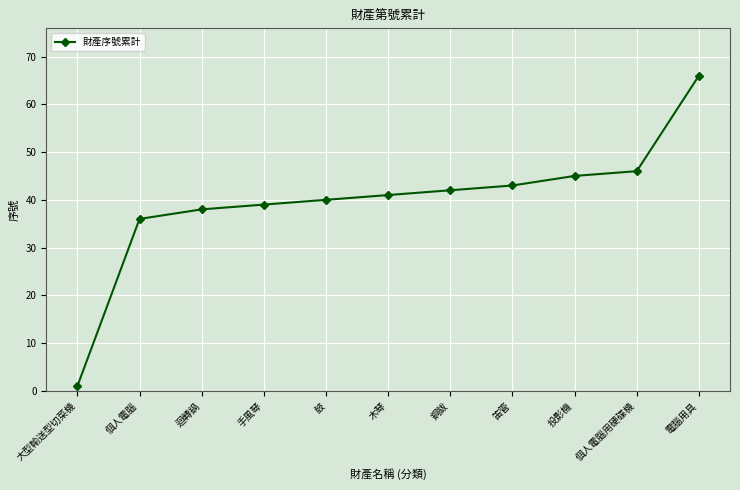

Reading right to left, extract all data points from this chart.

電腦用具=66	個人電腦用硬碟機=46	投影機=45	笛管=43	銅鈸=42	木琴=41	鼓=40	手風琴=39	迴轉鍋=38	個人電腦=36	大型輸送型切菜機=1